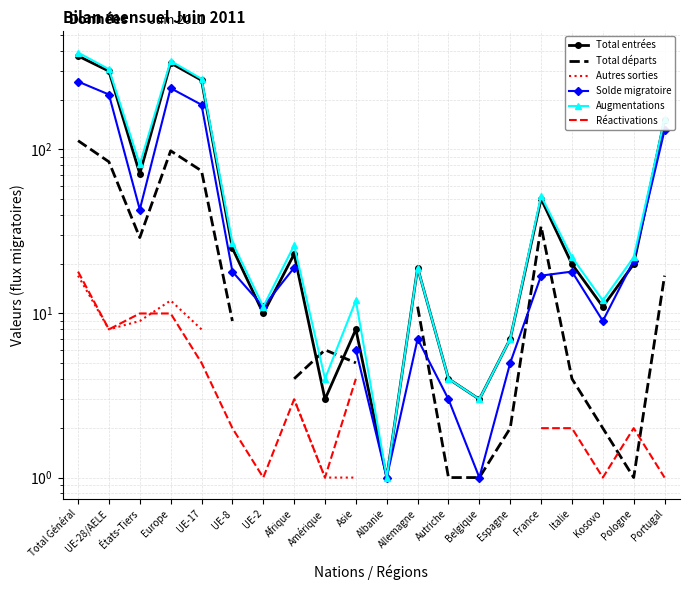

What position from the right is États-Tiers?

18